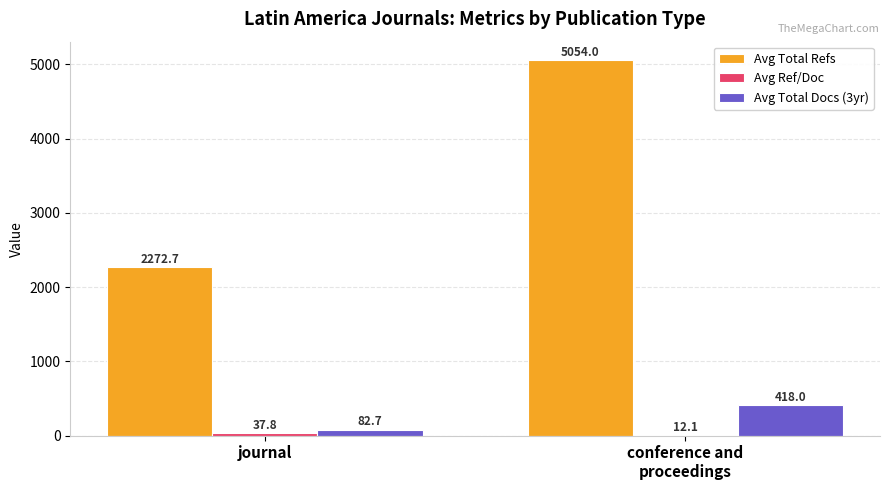

Which series has the largest total across all categories?

Avg Total Refs